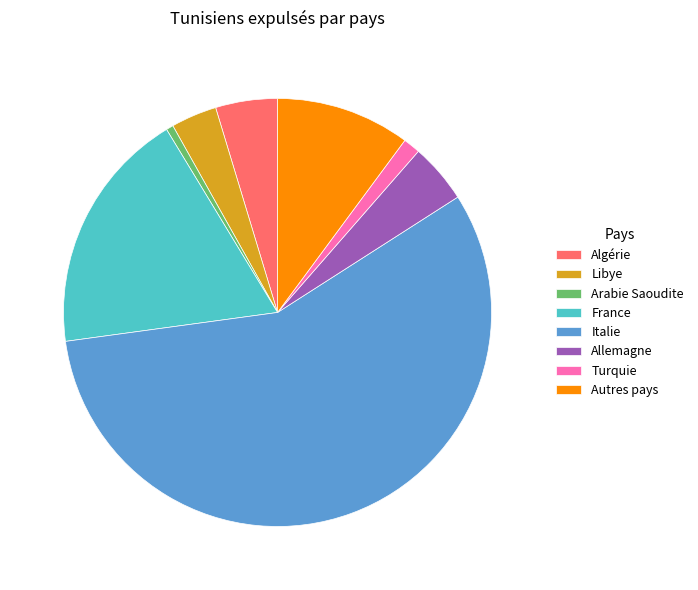

What is the majority slice?

Italie